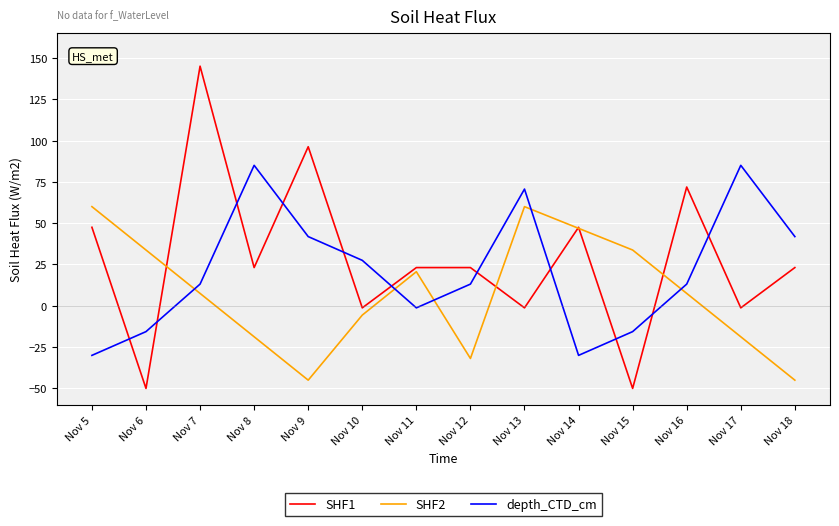

Which series has the widest spread of values?

SHF1